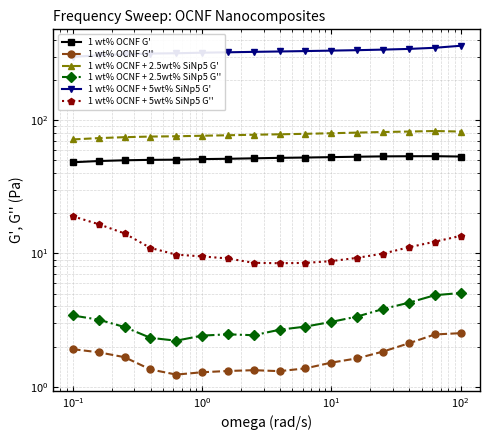

Which series has the largest range (max minus min)?

1 wt% OCNF + 5wt% SiNp5 G'